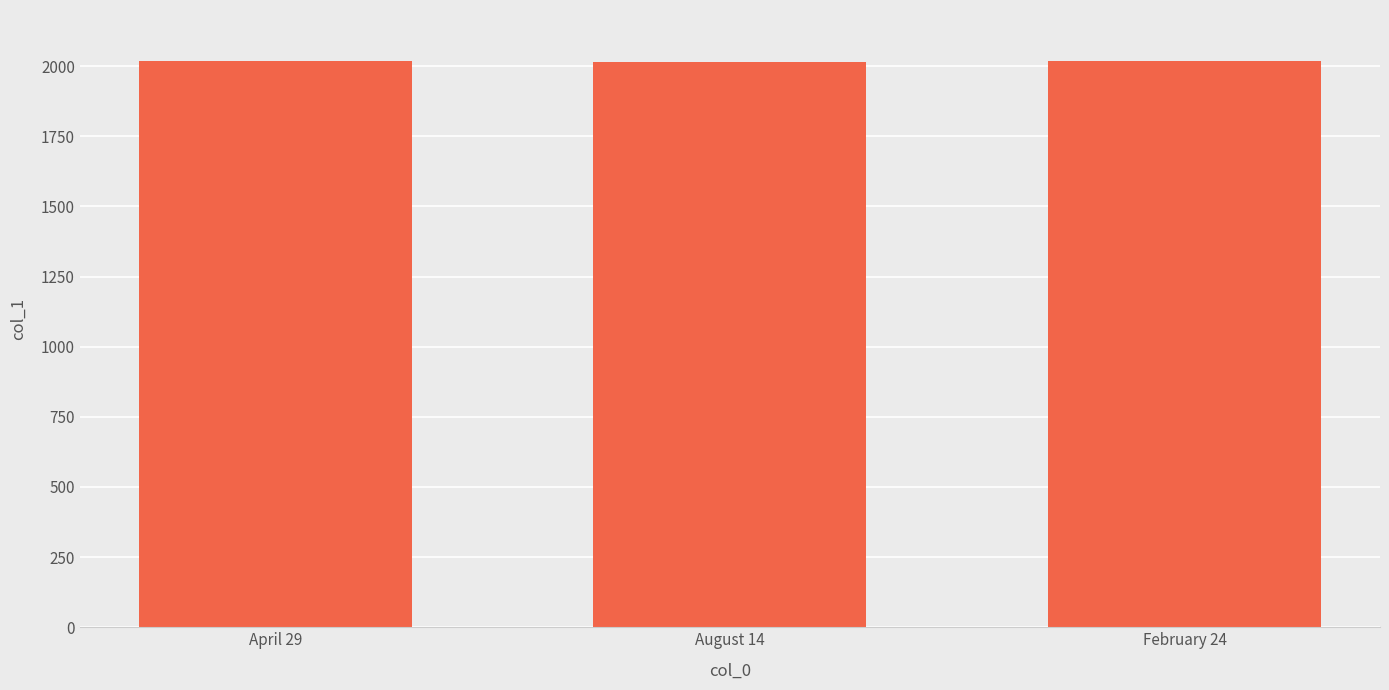

What is the sum of all values?

6051